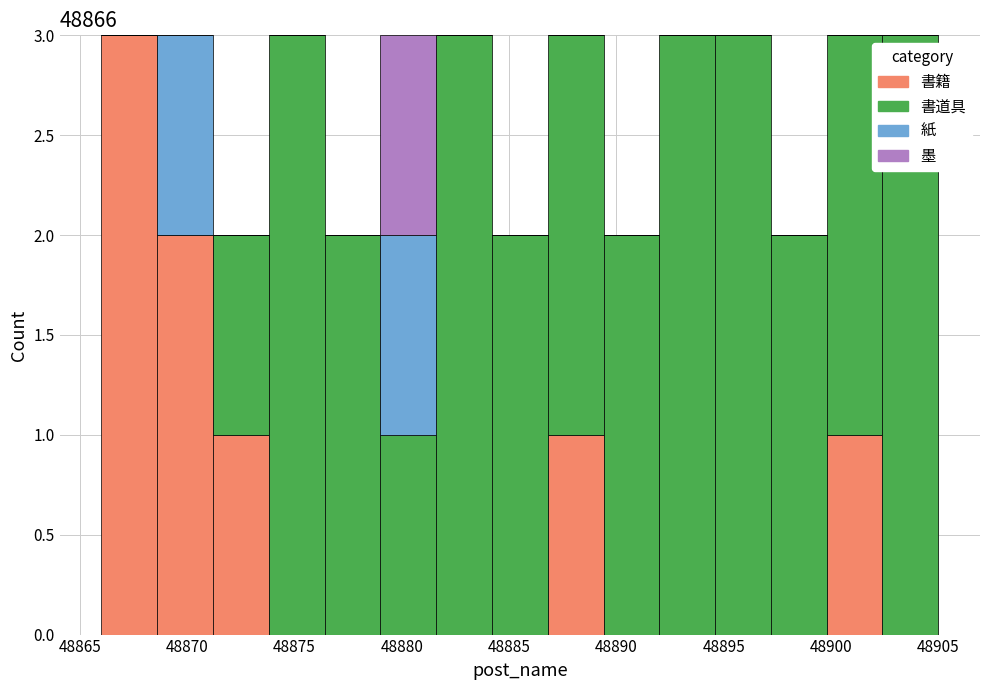

What is the total height of the stacked bar covering 48886.8 to 48889.4 on the x-axis? Neither the bar edges nor the heights are printed on the chart, so give them approximately, as read against the axes.

3